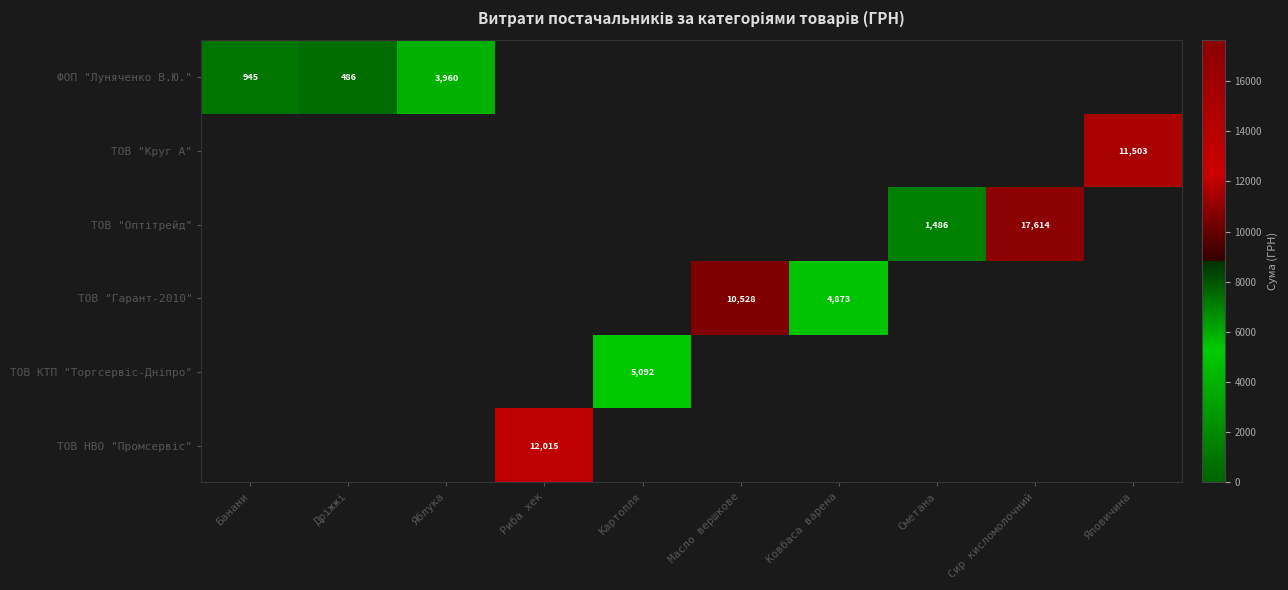

At how many categories does at least one series exceed 8797?

4